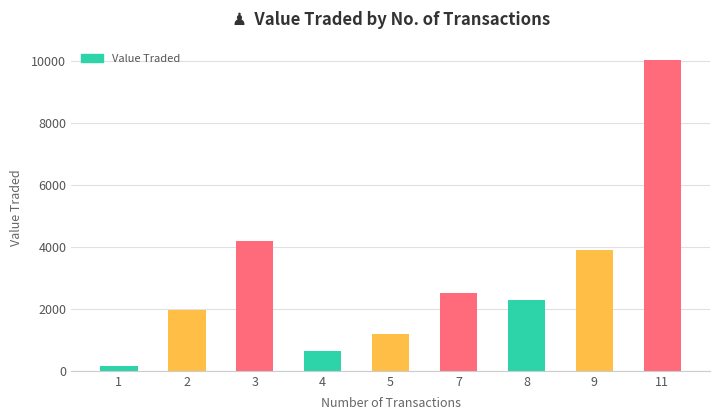

Reading right to left, extract all data points from this chart.

11=10052	9=3902	8=2278	7=2500	5=1183	4=642	3=4180	2=1961	1=161